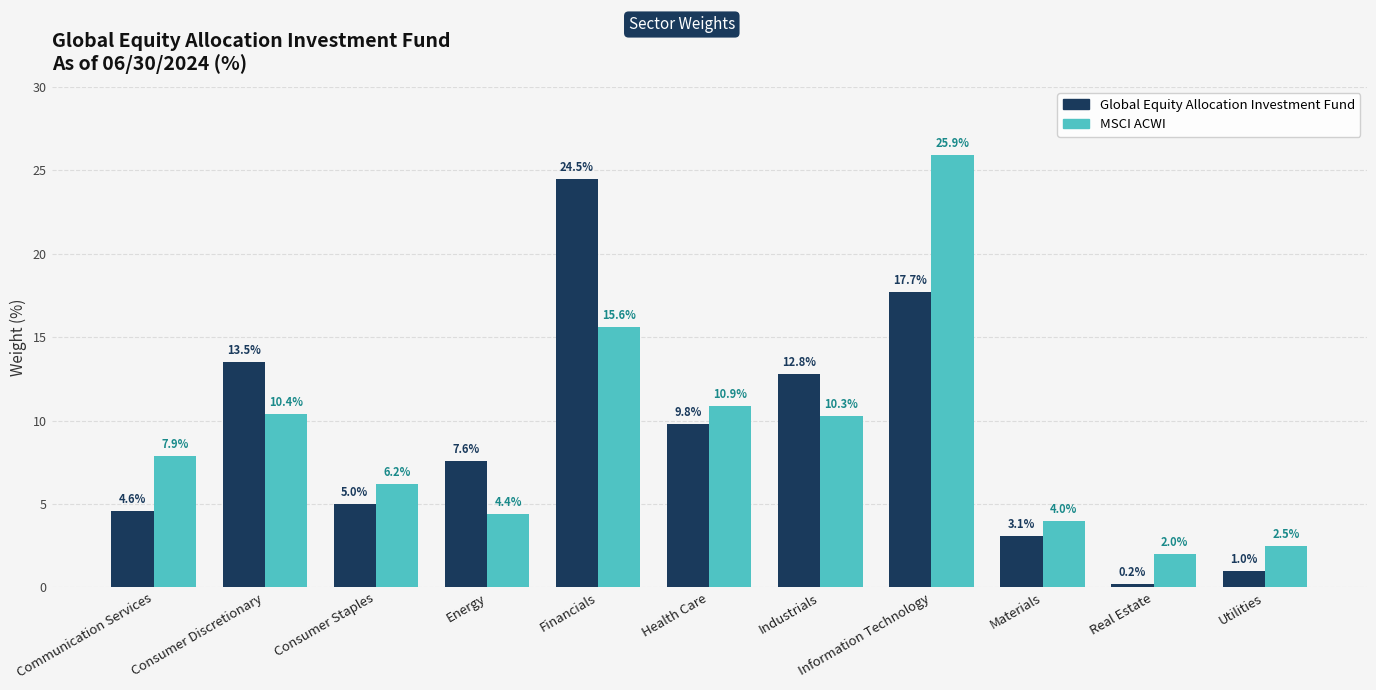

What is the spread (max minus min) of values at Utilities?

1.5